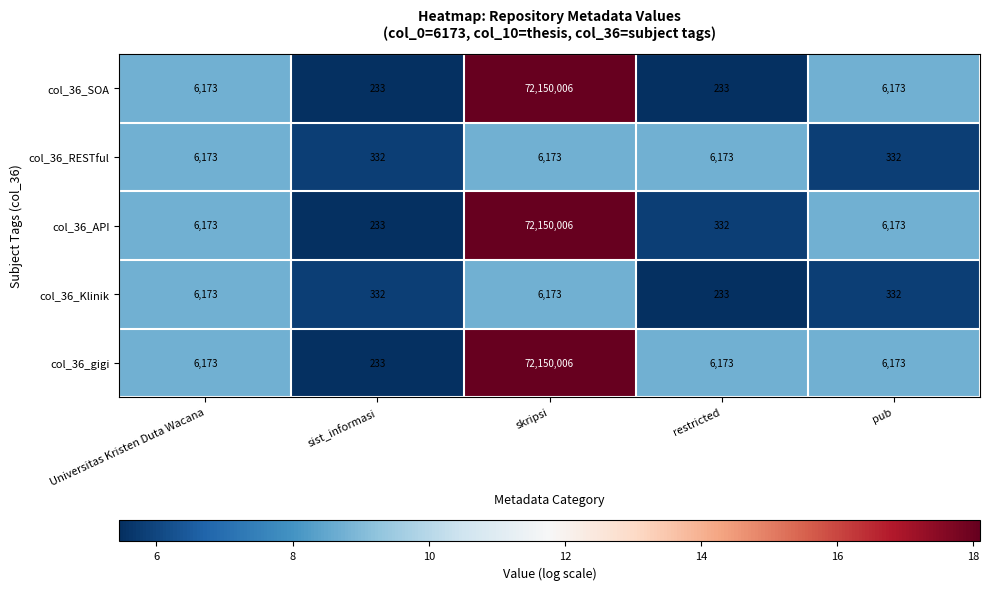

Which series changed the most between skripsi and restricted?

col_36_SOA